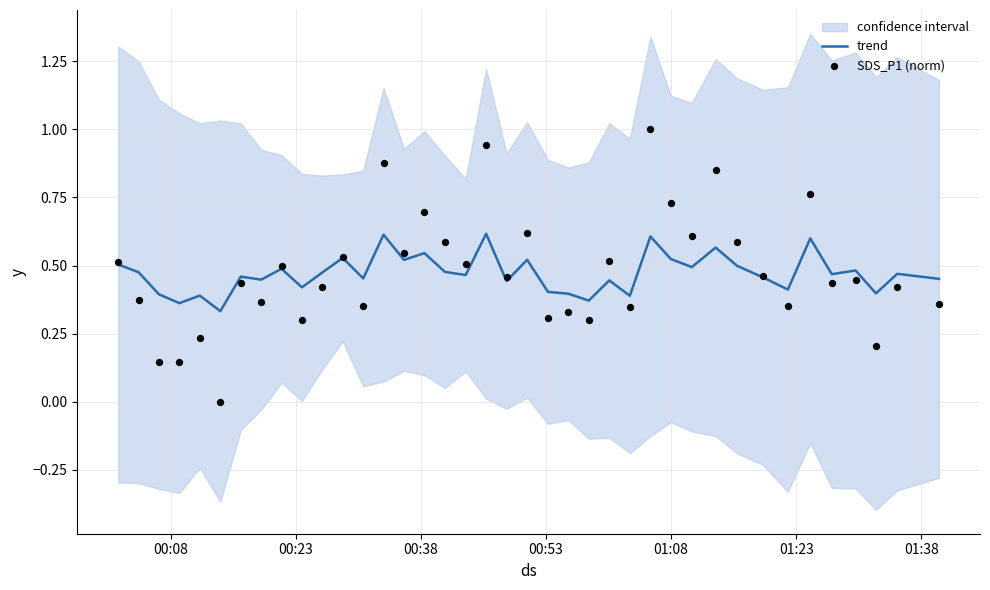

What are all the series names shown in the legend?

trend, SDS_P1 (norm)